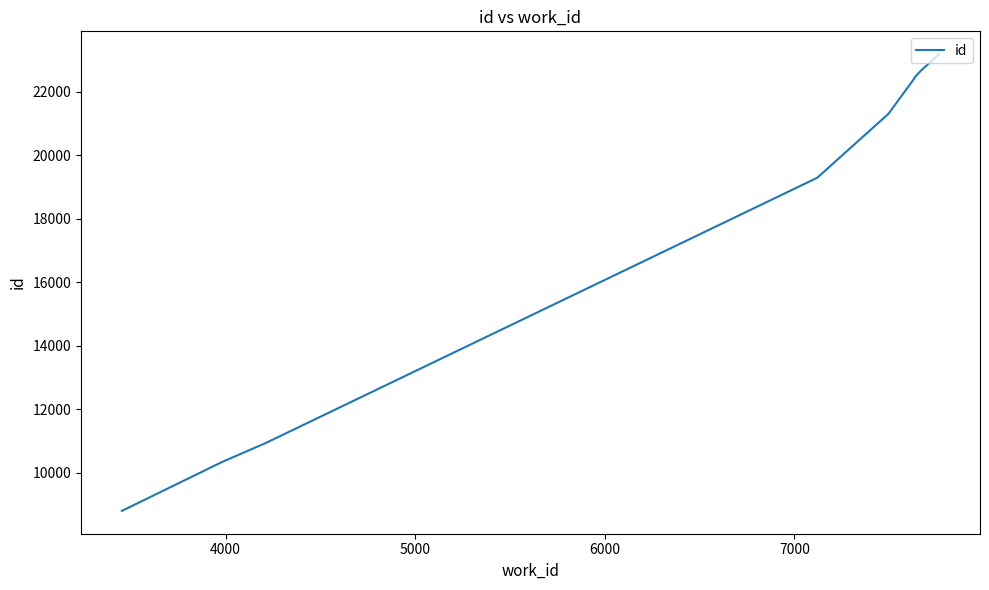

How many distinct data groups are displayed?

1